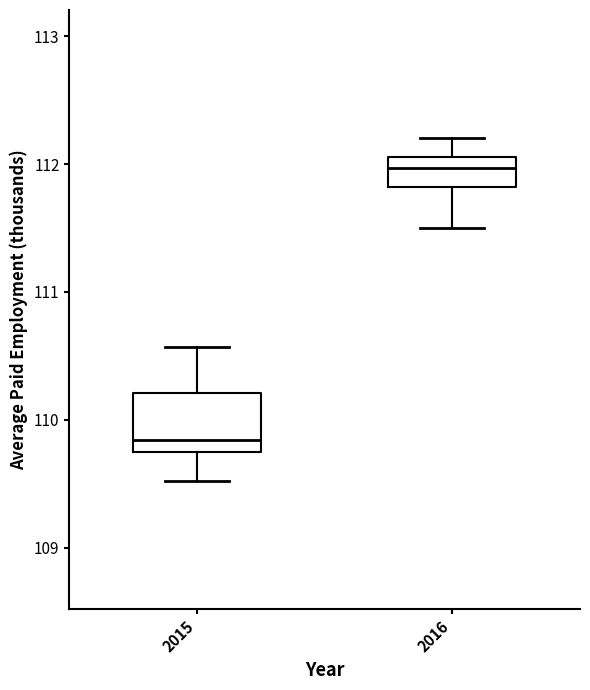

Which box's median line is the highest?

2016